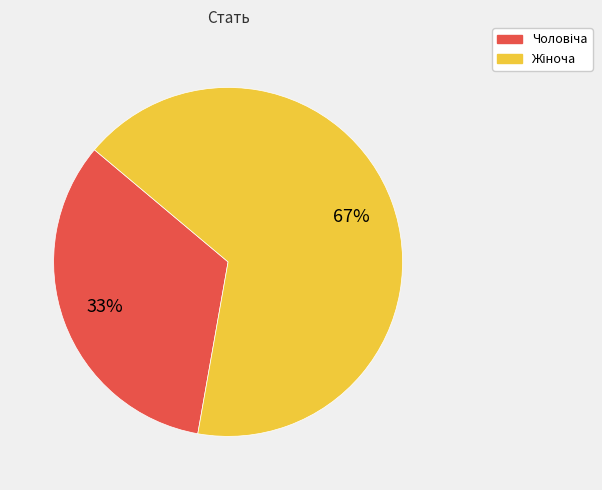

To the nearest percent, what is the average slice percentage?

50%